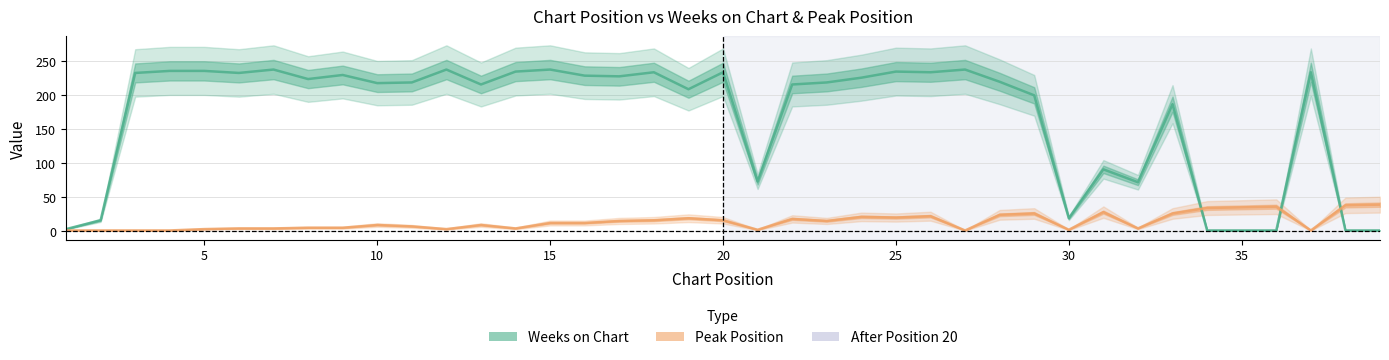

Is it true that Peak Position equals 35 at 35?

True